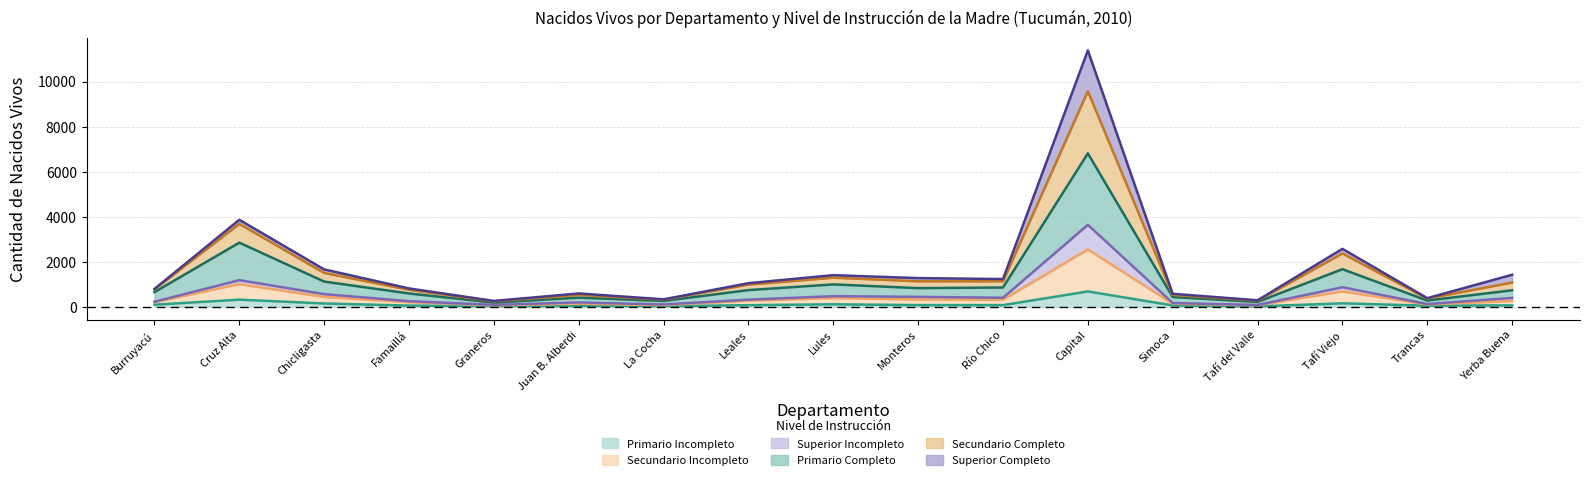

What is the smallest value displayed?

19